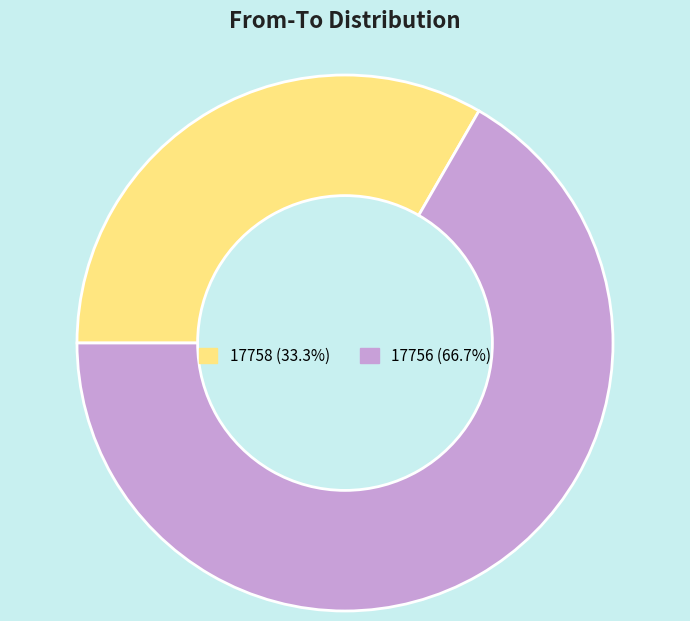

Is the sum of 17758 (33.3%) and 17756 (66.7%) greater than half?

Yes